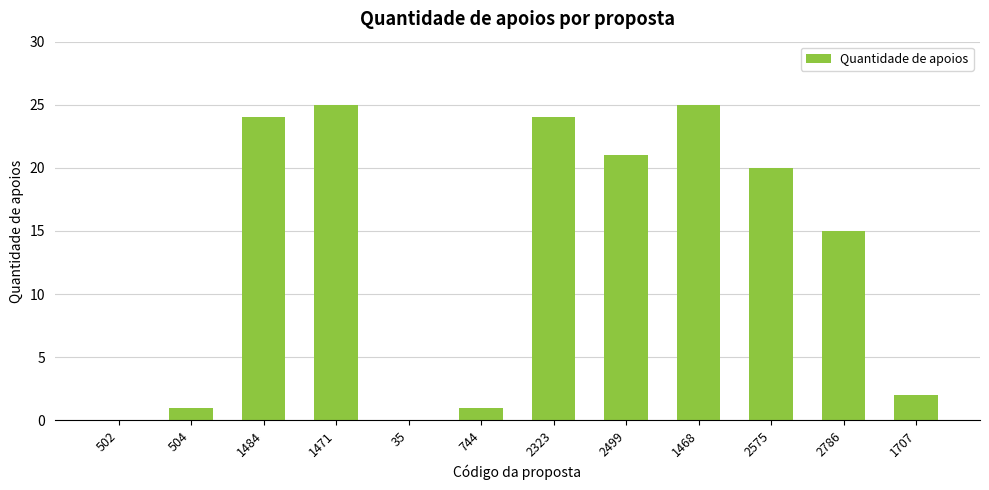

Which has a higher value, 1468 or 2323?

1468